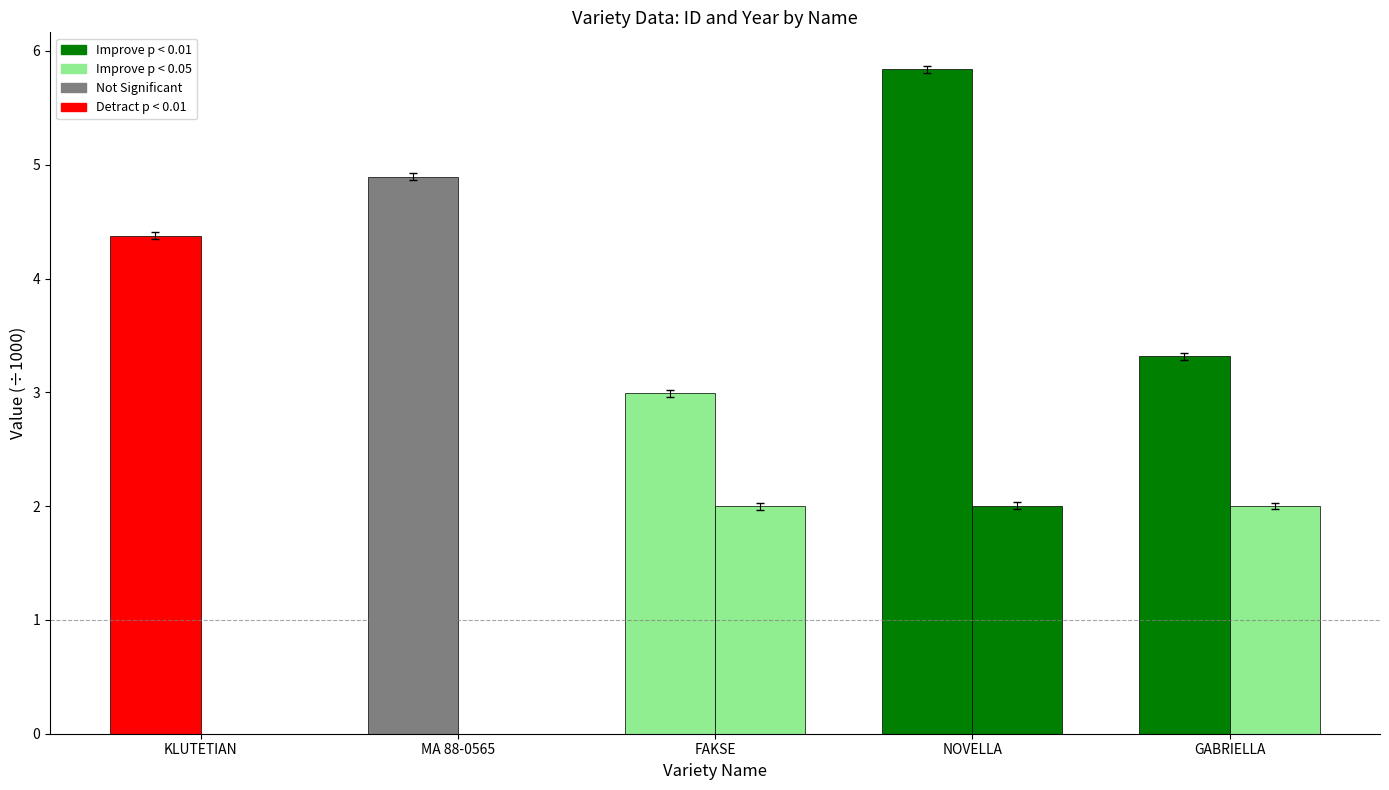

Count the number of categories in the chart.

5